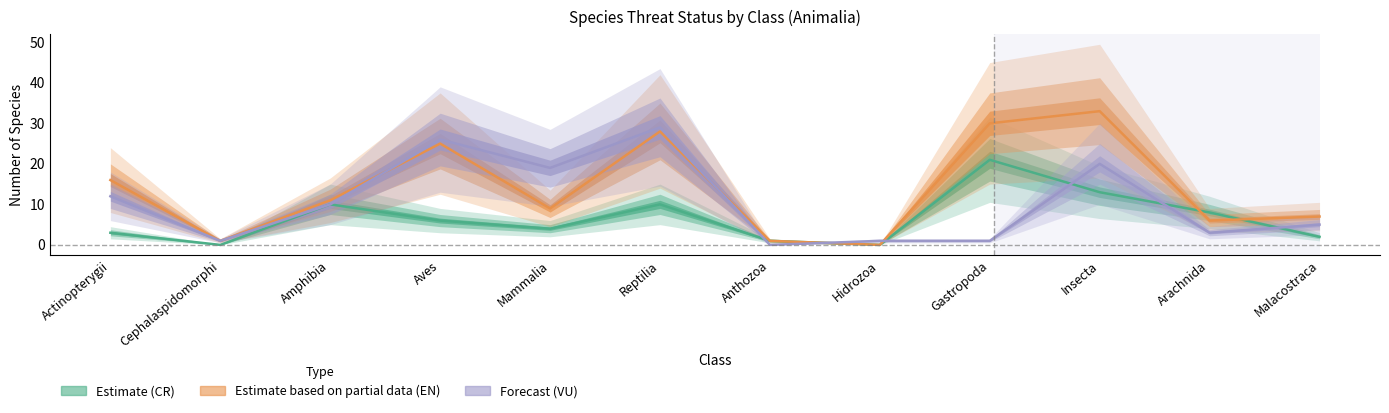

Between which two adjacent categories do Estimate based on partial data (EN) and Forecast (VU) first intersect?

Amphibia and Aves